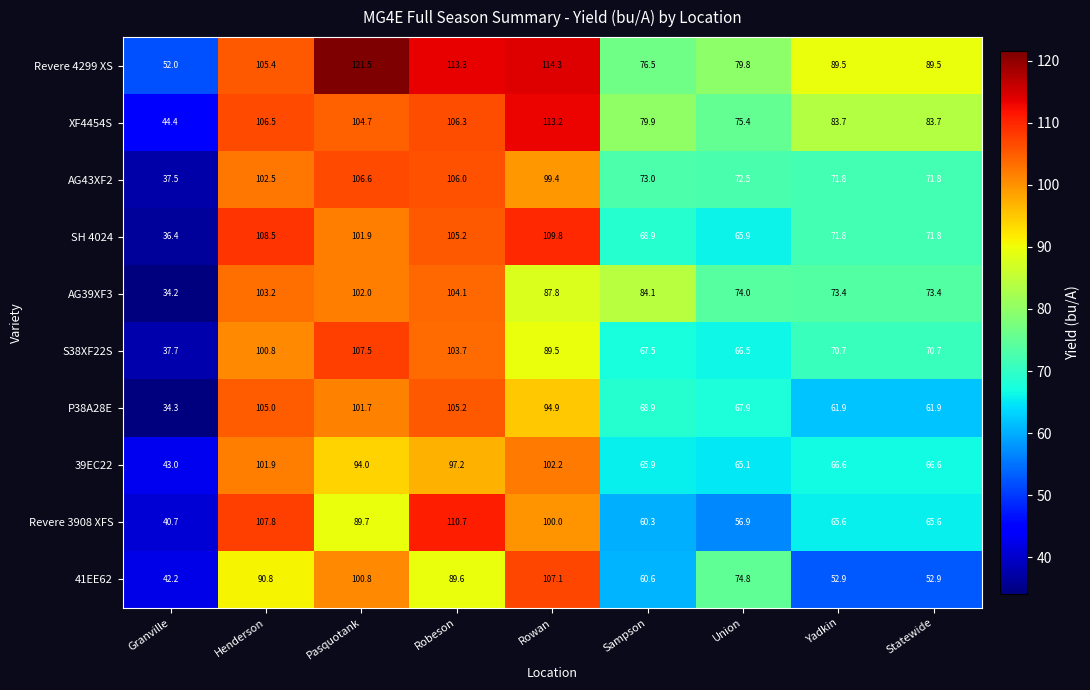

The XF4454S series shows 27.1 at Sampson. True or false?

False